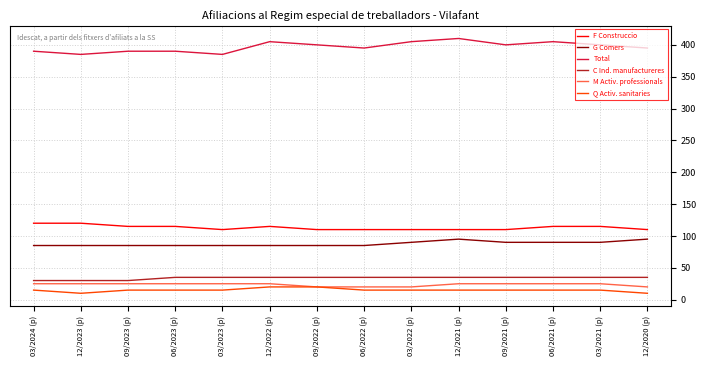

Which series has the largest total across all categories?

Total